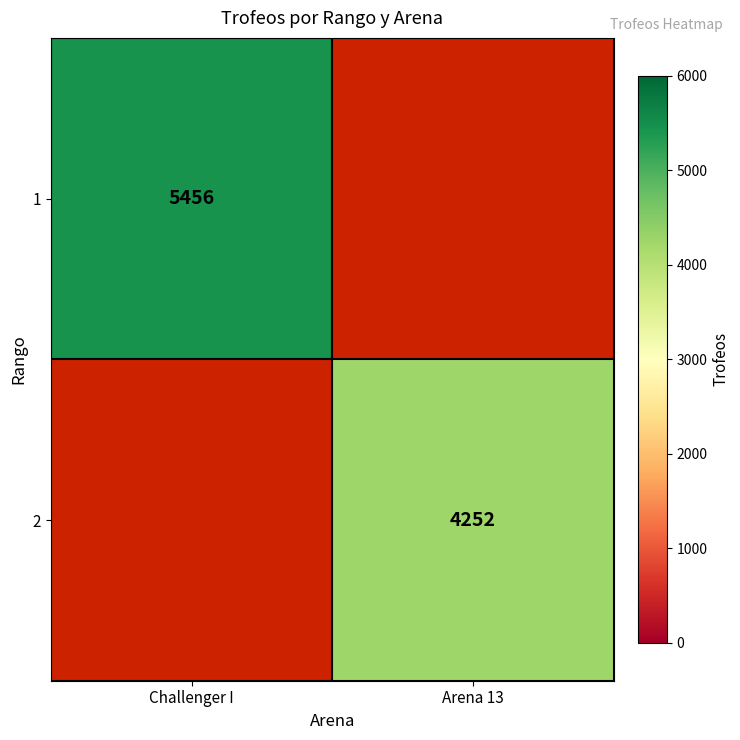

Is it true that 2 equals 4252 at Arena 13?

True